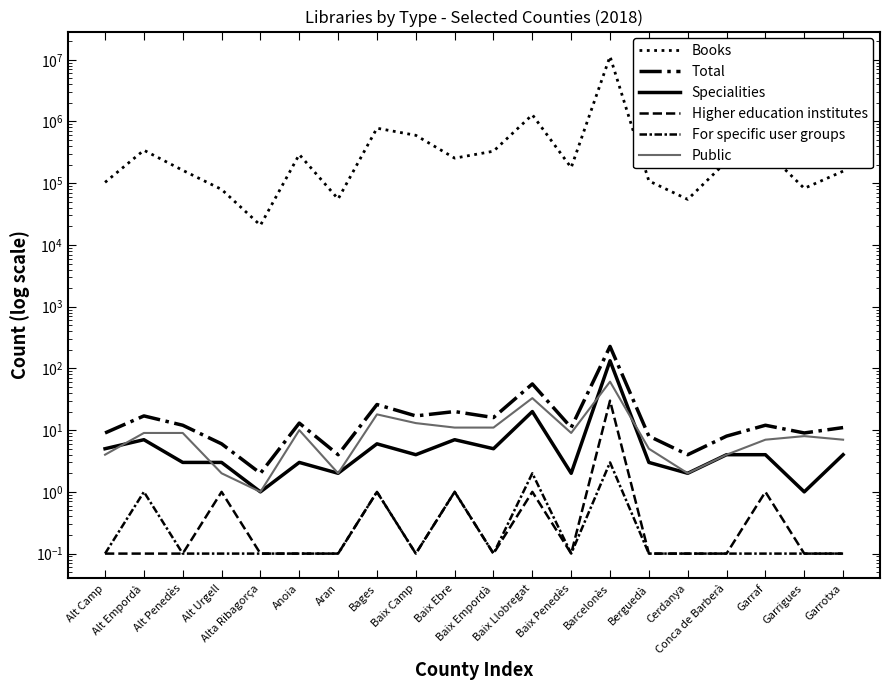

Does the chart display data point markers on the line(s)?

No